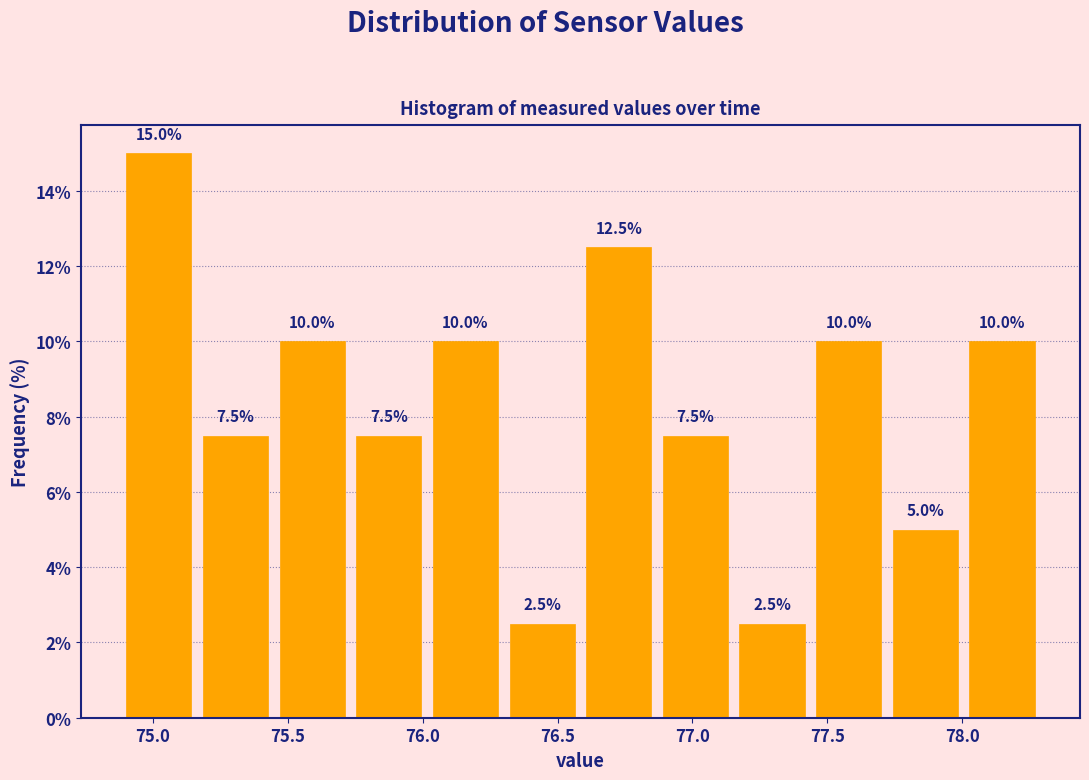

Reading left to right, list every bar in this chart as the range it spans on the x-axis followed by its height. The bar edges are not printed on the chart, so give them approximately, as read against the axis.

74.90 to 75.15: 15.0
75.15 to 75.45: 7.5
75.45 to 75.75: 10.0
75.75 to 76.00: 7.5
76.00 to 76.30: 10.0
76.30 to 76.60: 2.5
76.60 to 76.85: 12.5
76.85 to 77.15: 7.5
77.15 to 77.45: 2.5
77.45 to 77.70: 10.0
77.70 to 78.00: 5.0
78.00 to 78.30: 10.0